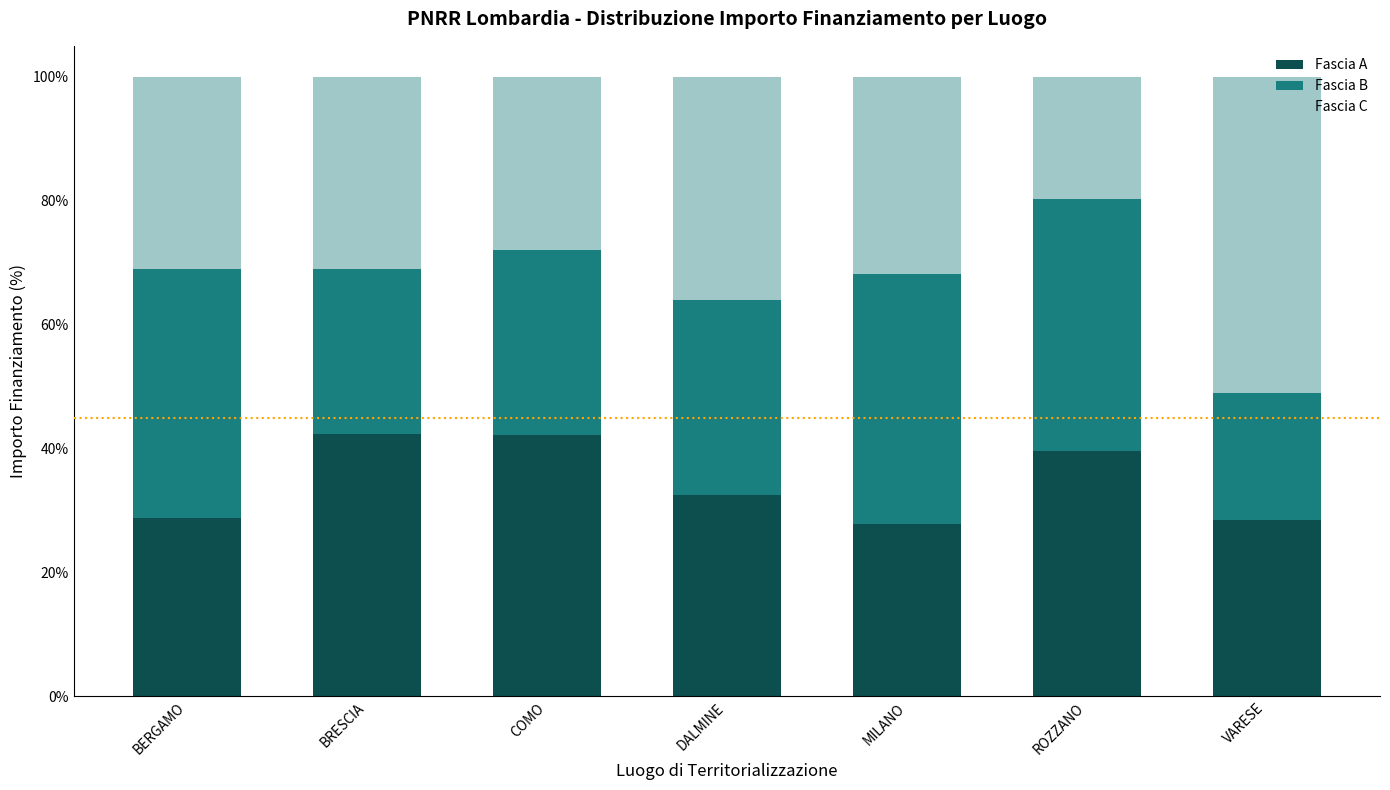

Which series has the largest total across all categories?

Fascia A